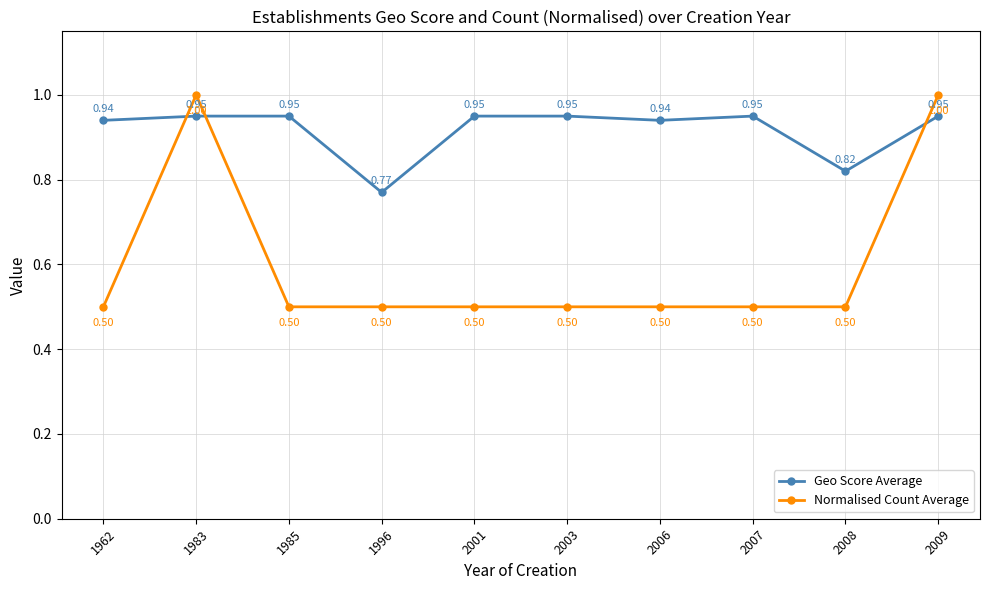

Between 2003 and 2008, which series saw the biggest shift?

Geo Score Average